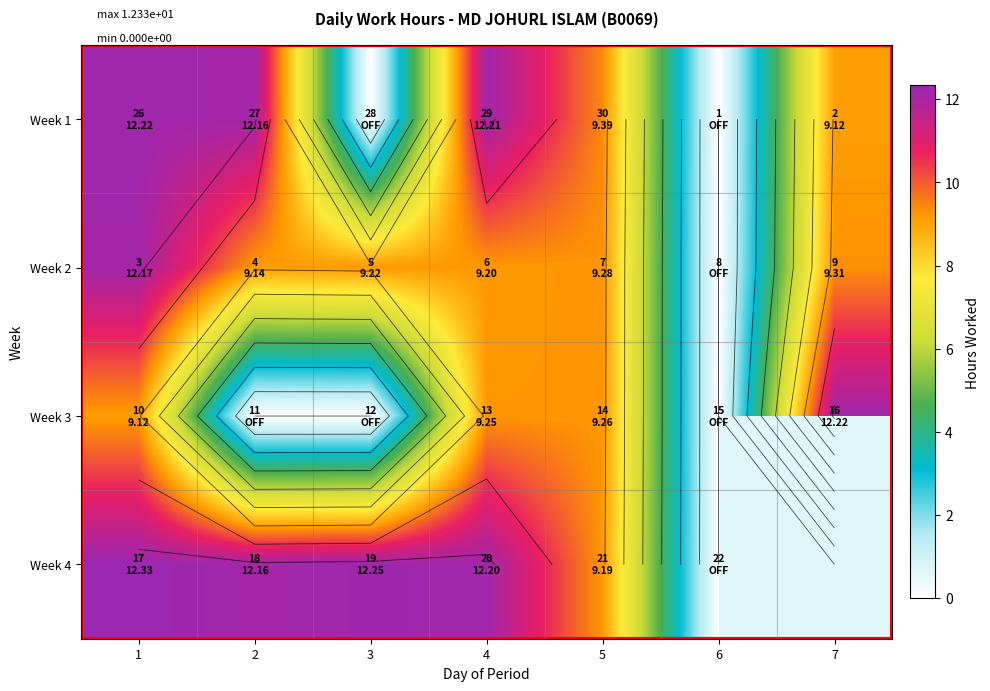

Which series has the largest range (max minus min)?

Week 4